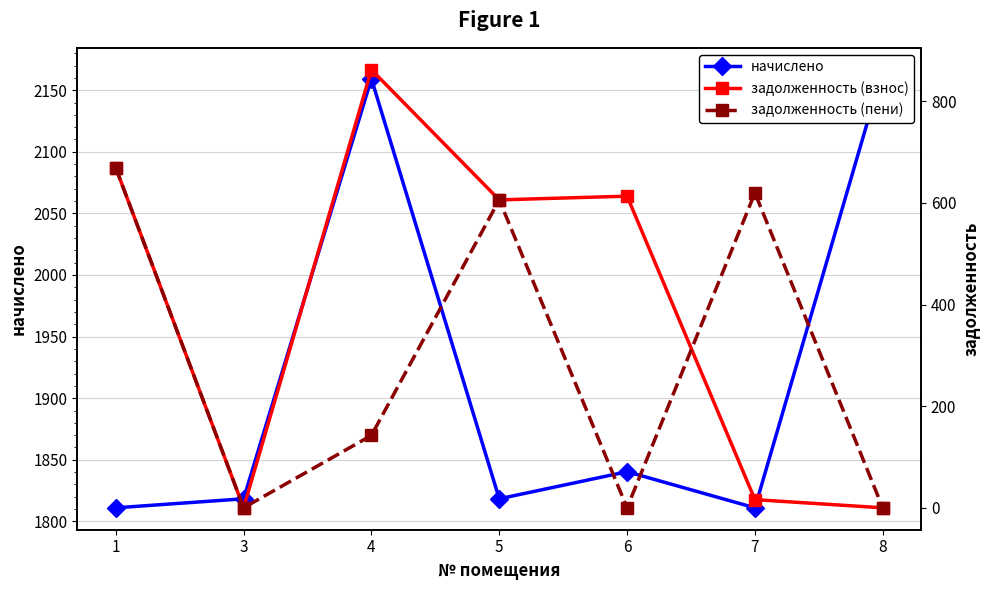

Reading left to right, what are all the values shown in this chart?

начислено: 1811.0	1818.3	2159.3	1818.3	1840.3	1811.0	2166.6
задолженность (взнос): 669.3	0.0	862.3	606.1	613.4	16.1	0.0
задолженность (пени): 669.3	0.0	142.5	606.1	0.0	619.8	0.0